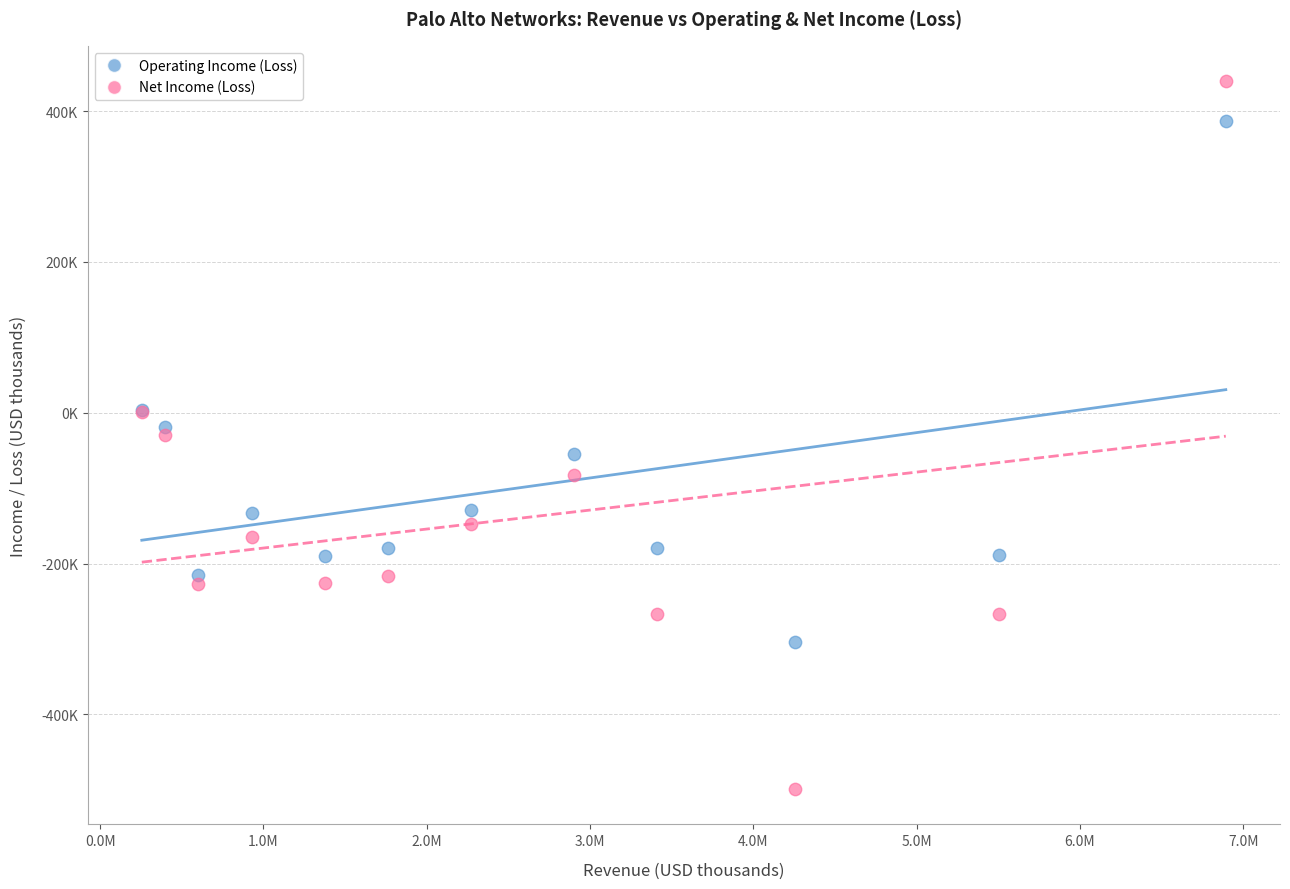

Which series contains the highest Y value?

Net Income (Loss)